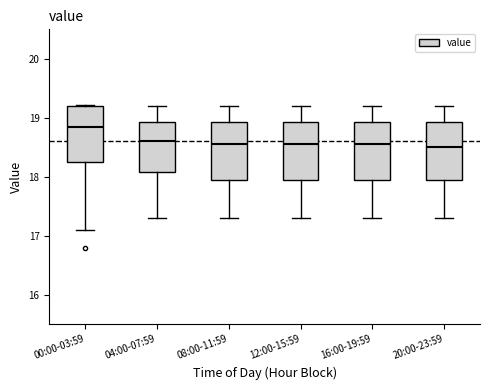

Which box's median line is the highest?

00:00-03:59